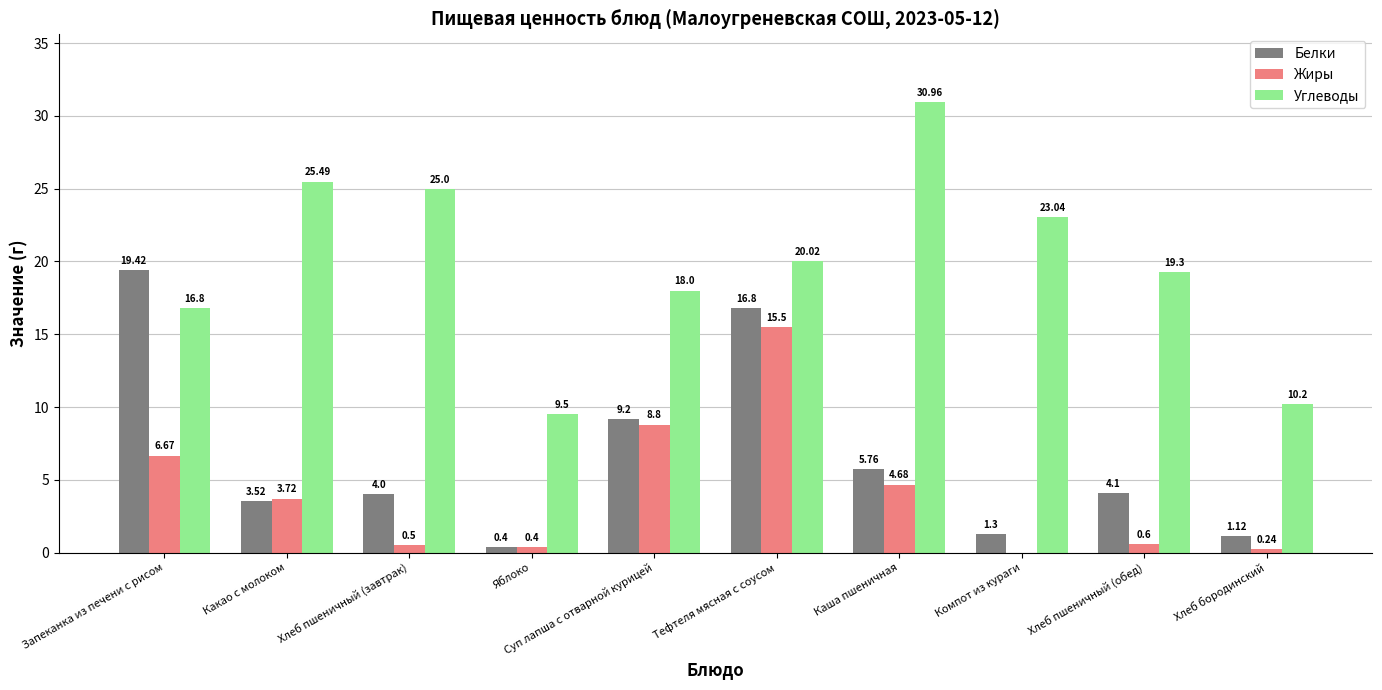

How many data points in Жиры are above 3?

5